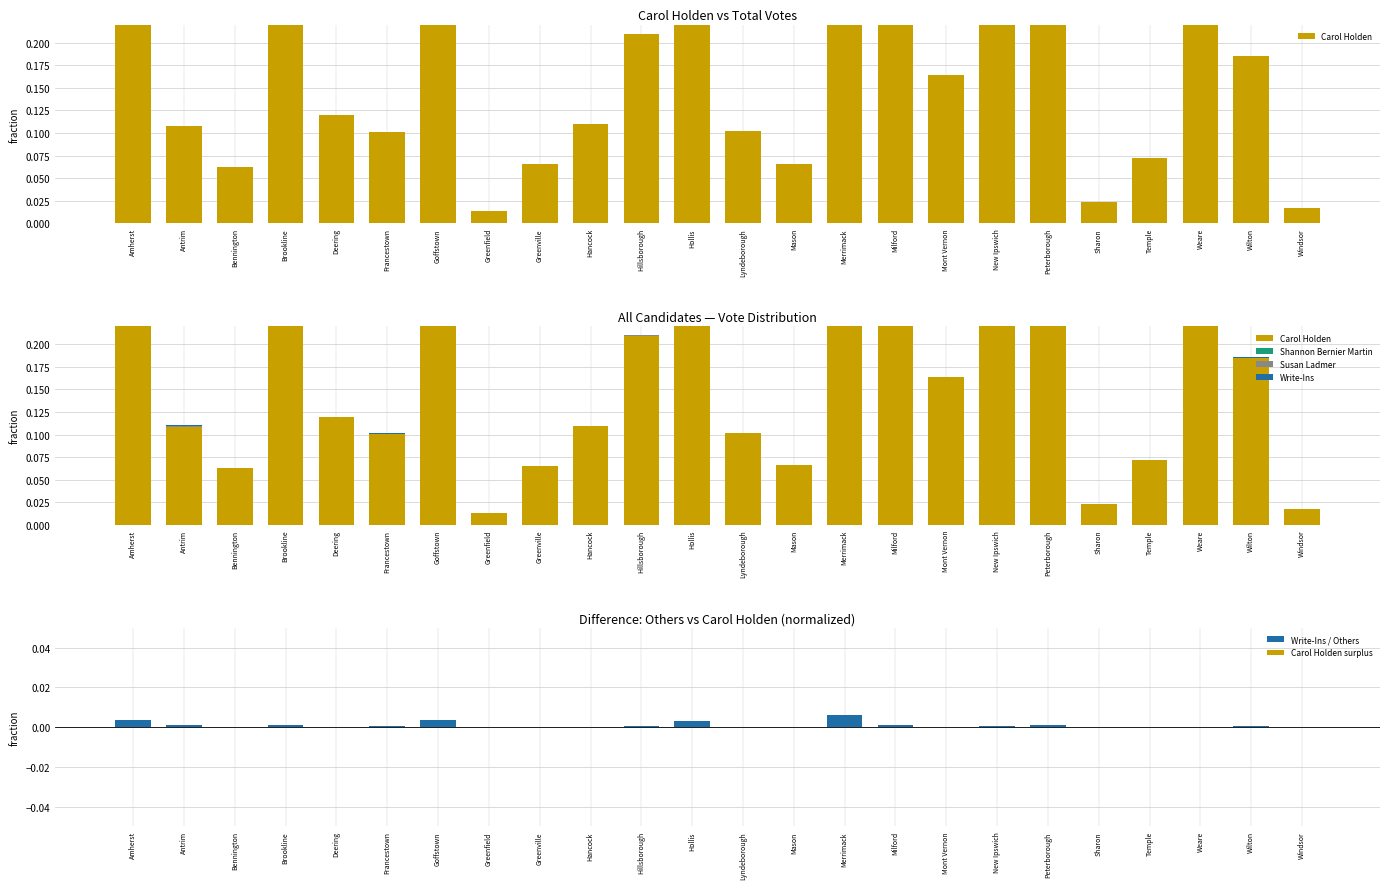

What is the label of the 15th bar from the right?

Hancock